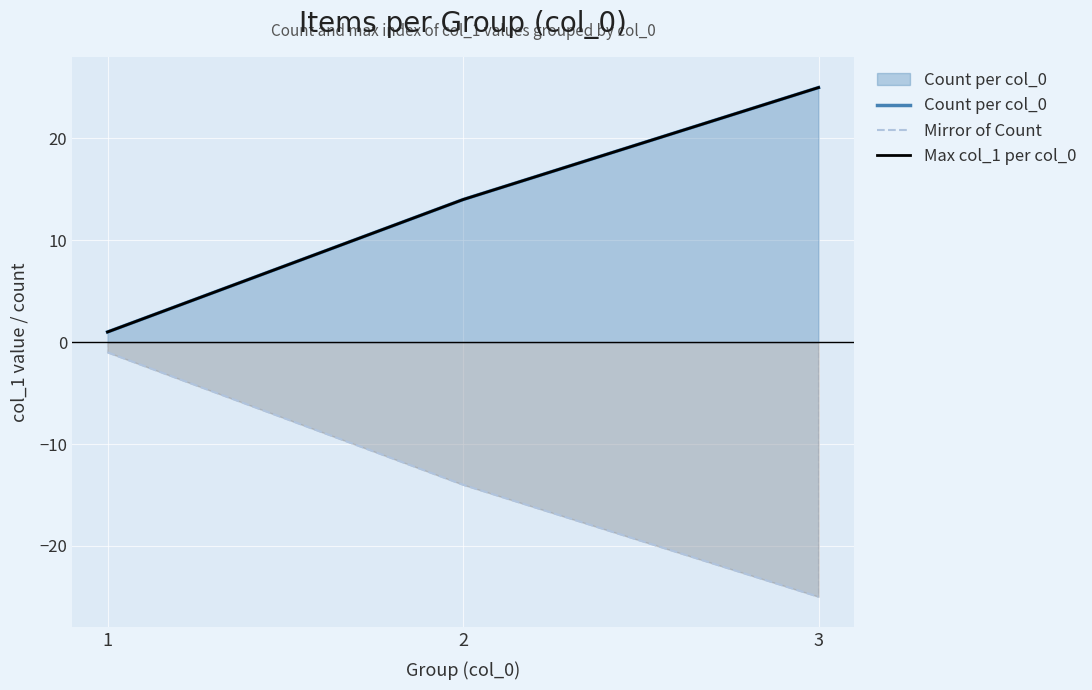

Where does the Max col_1 per col_0 series first go above 14?

3